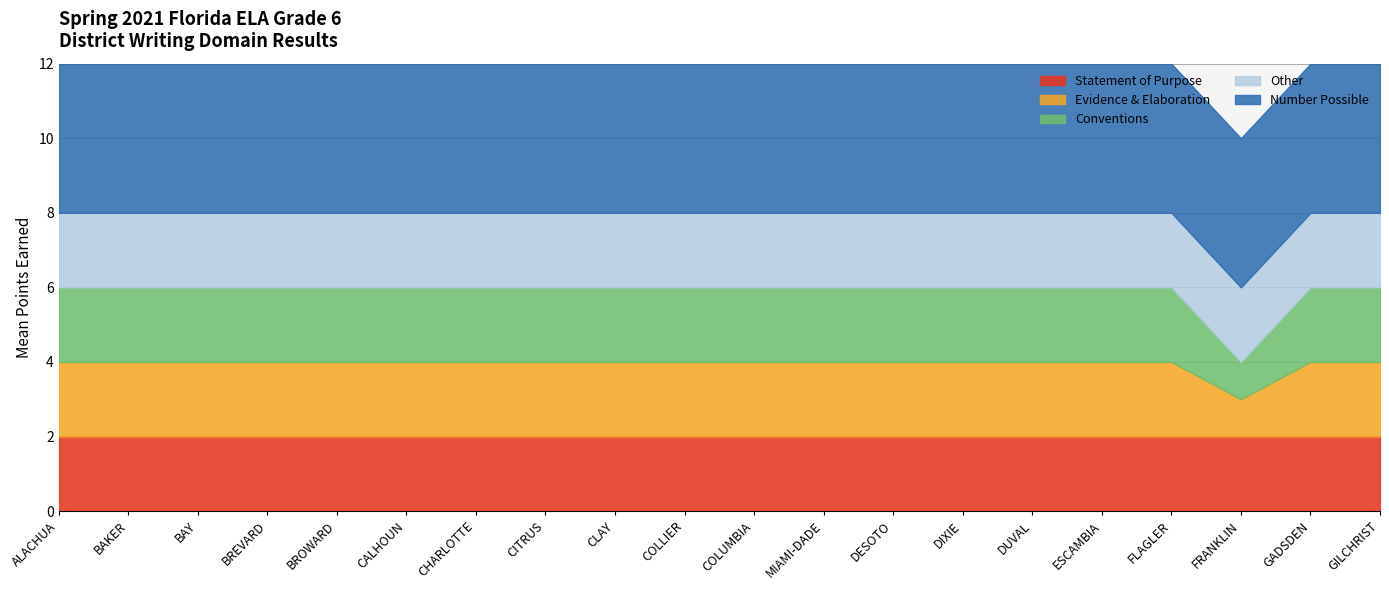

True or false: Statement of Purpose and Conventions cross at least once.

False